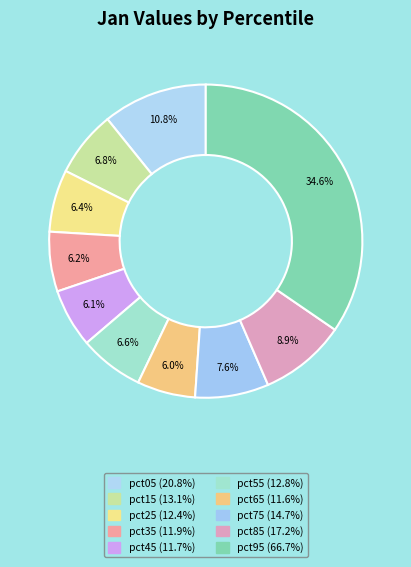

Is it true that pct15 is 1% of the pie?

False